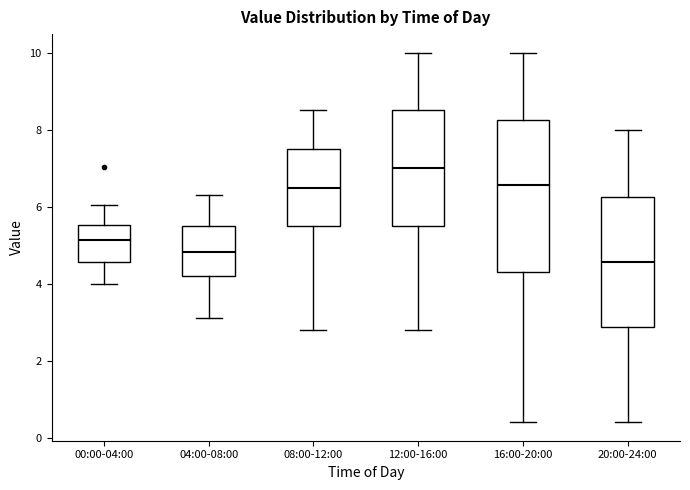

Reading left to right, read every box against the y-axis: the position of its median line, the range the box covers, and the ends of its whiskers. The values are not printed on the chart, so give them approximately, as read against the axis.

00:00-04:00: median 5.2, box 4.6 to 5.6, whiskers 4.0 to 6.0
04:00-08:00: median 4.8, box 4.2 to 5.6, whiskers 3.2 to 6.4
08:00-12:00: median 6.4, box 5.6 to 7.4, whiskers 2.8 to 8.6
12:00-16:00: median 7.0, box 5.6 to 8.6, whiskers 2.8 to 10.0
16:00-20:00: median 6.6, box 4.4 to 8.2, whiskers 0.4 to 10.0
20:00-24:00: median 4.6, box 2.8 to 6.2, whiskers 0.4 to 8.0